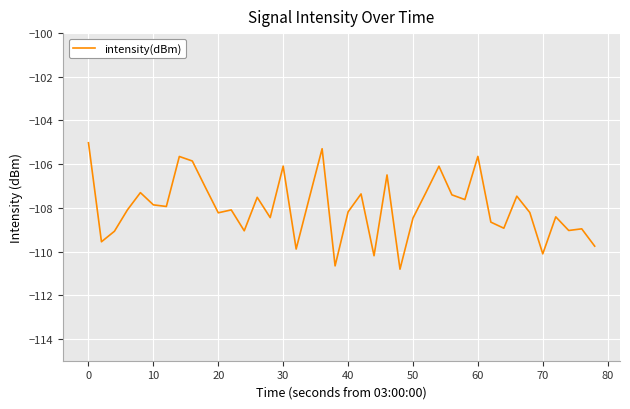

What is the maximum value shown in the chart?

-105.0